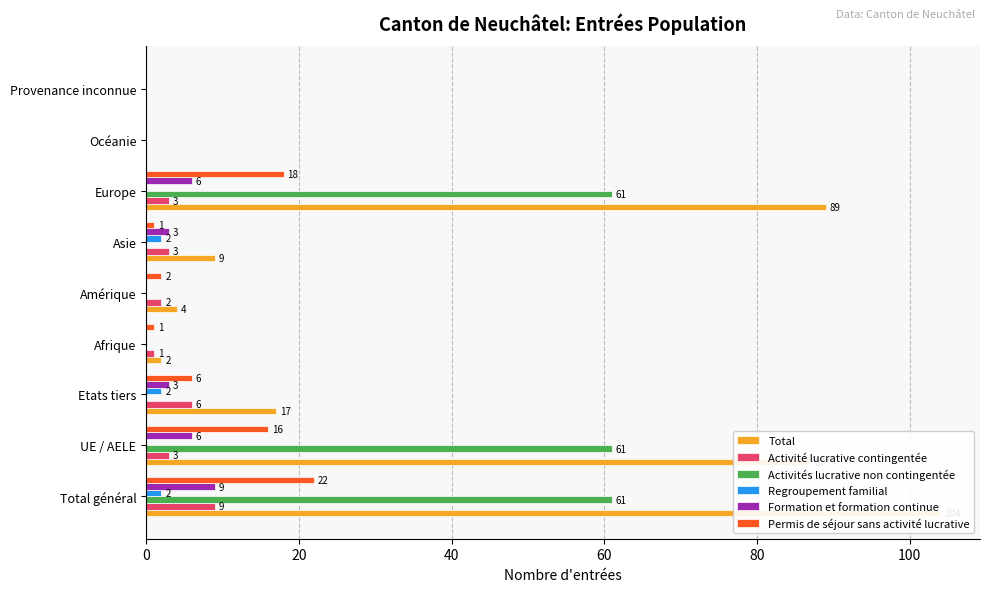

Which series has the largest total across all categories?

Total